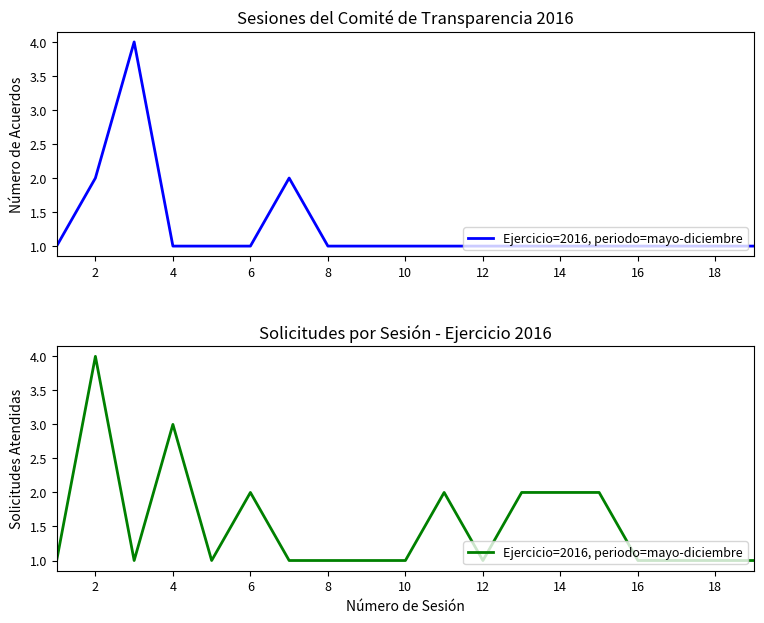

The chart shows a value of 2 at 2. True or false?

False